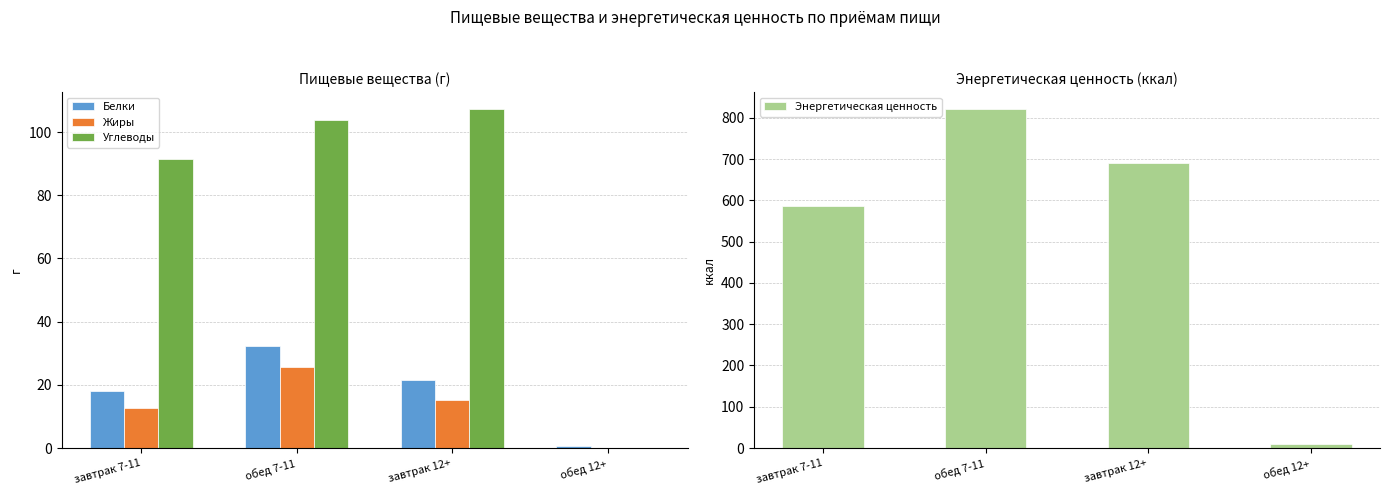

Read the Белки value at обед 12+.

0.8